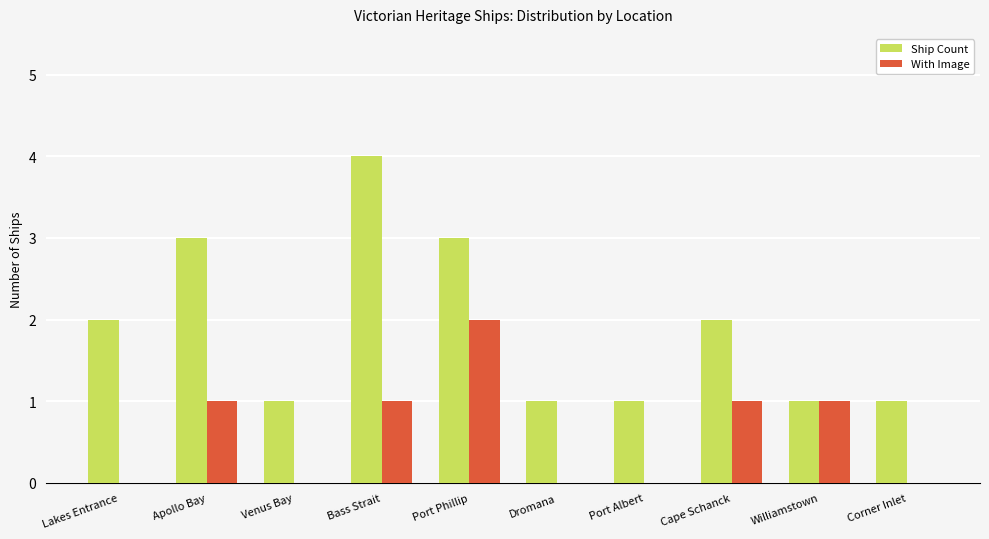

What is the total value across all series at Apollo Bay?

4